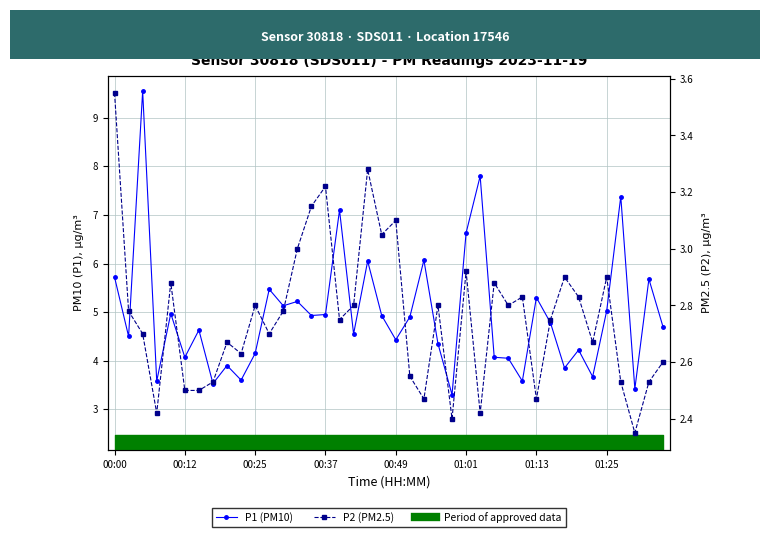

How many lines are shown in the chart?

2